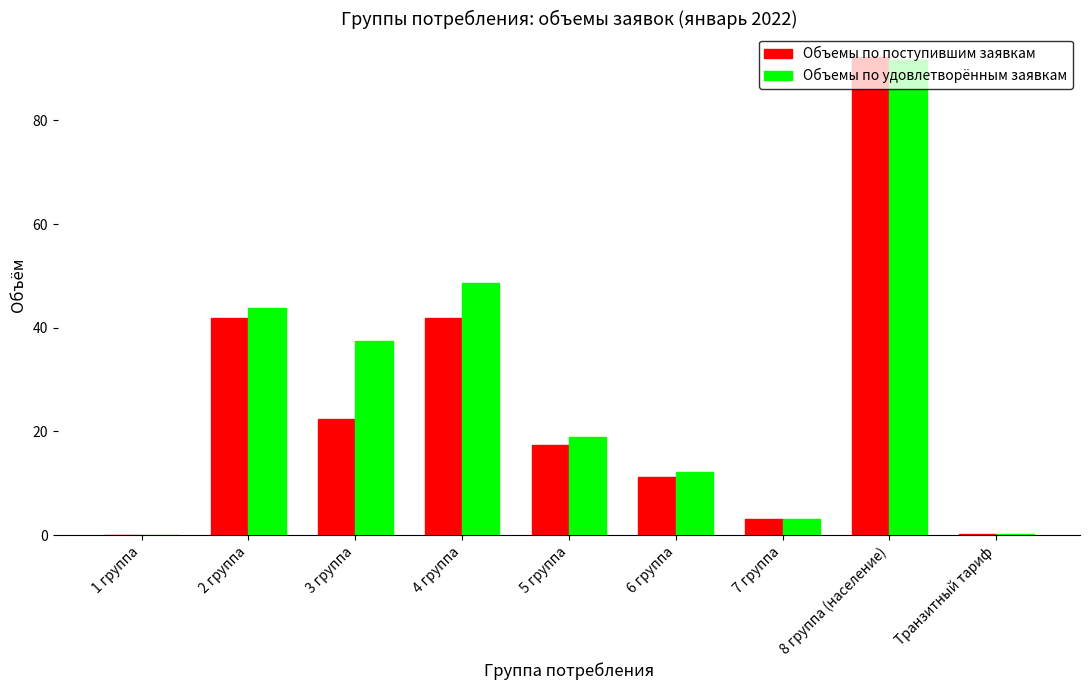

At which label does Объемы по удовлетворённым заявкам first exceed 18?

2 группа